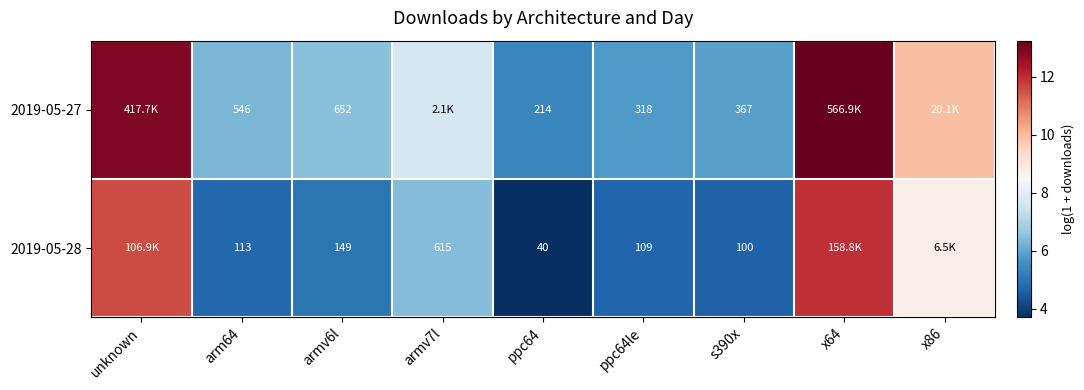

Is the value of 2019-05-27 at ppc64 greater than the value of 2019-05-28 at armv6l?

Yes